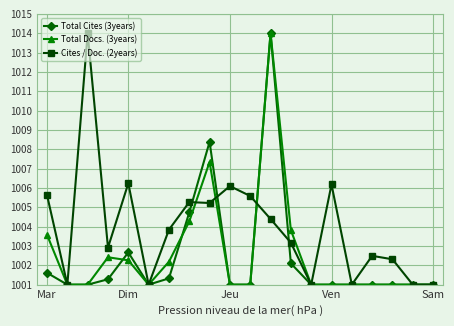

Which series has the largest total across all categories?

Cites / Doc. (2years)